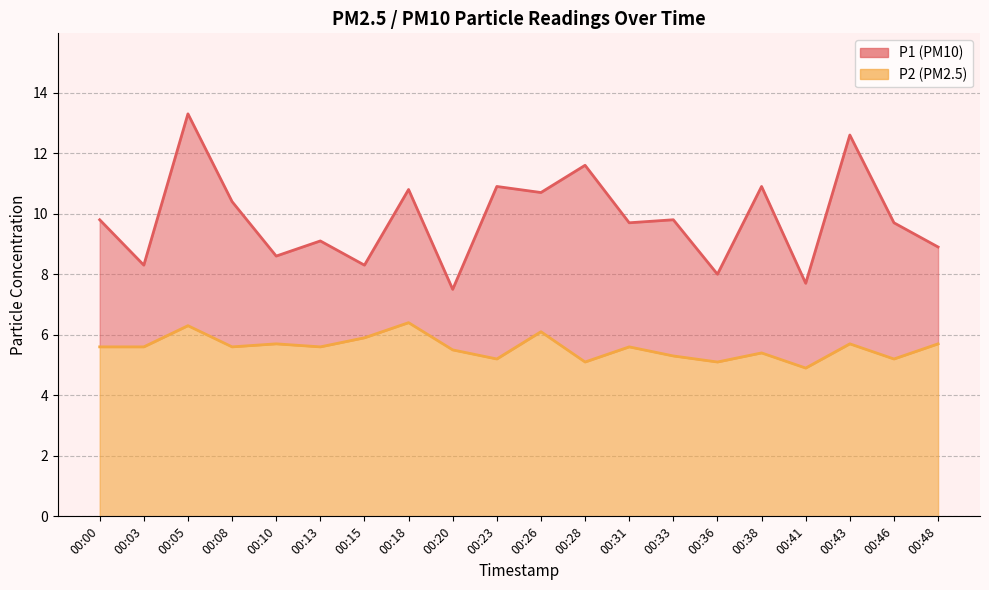

What are all the series names shown in the legend?

P1, P2